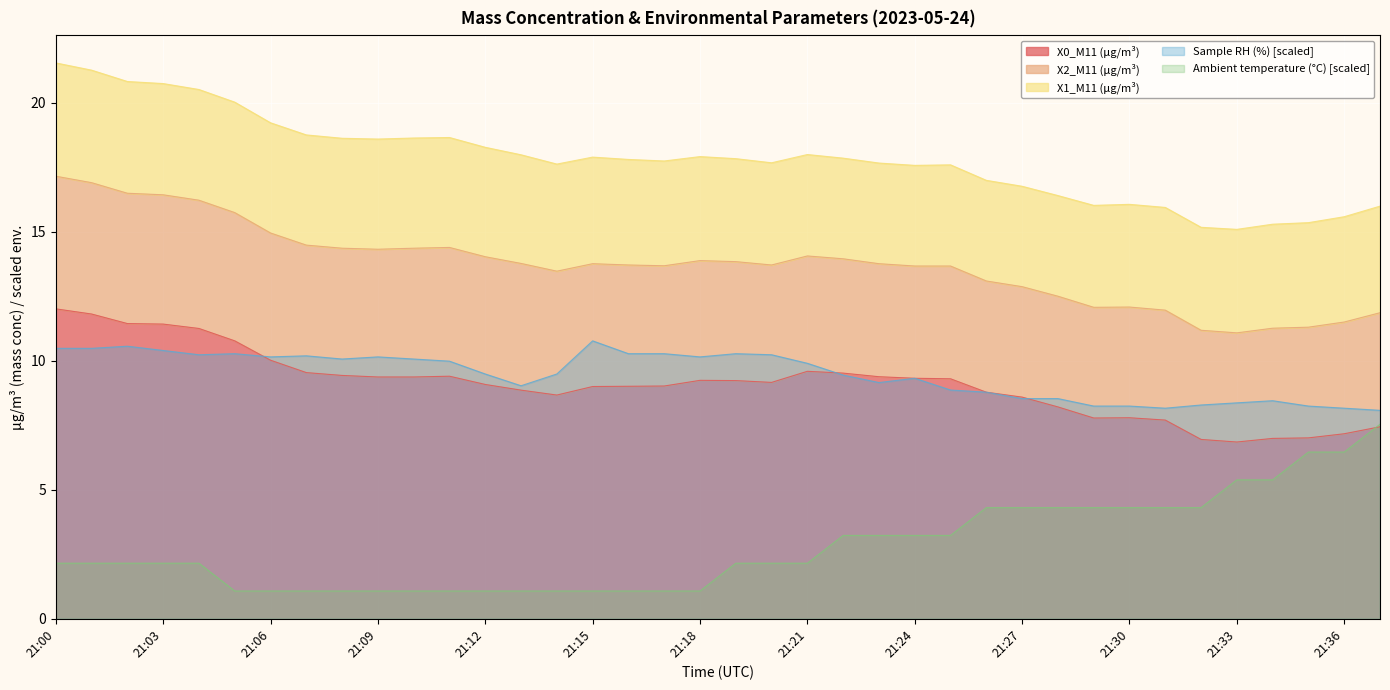

True or false: X0_M11 (μg/m³) has a value of 8.9 at 21:13.

True